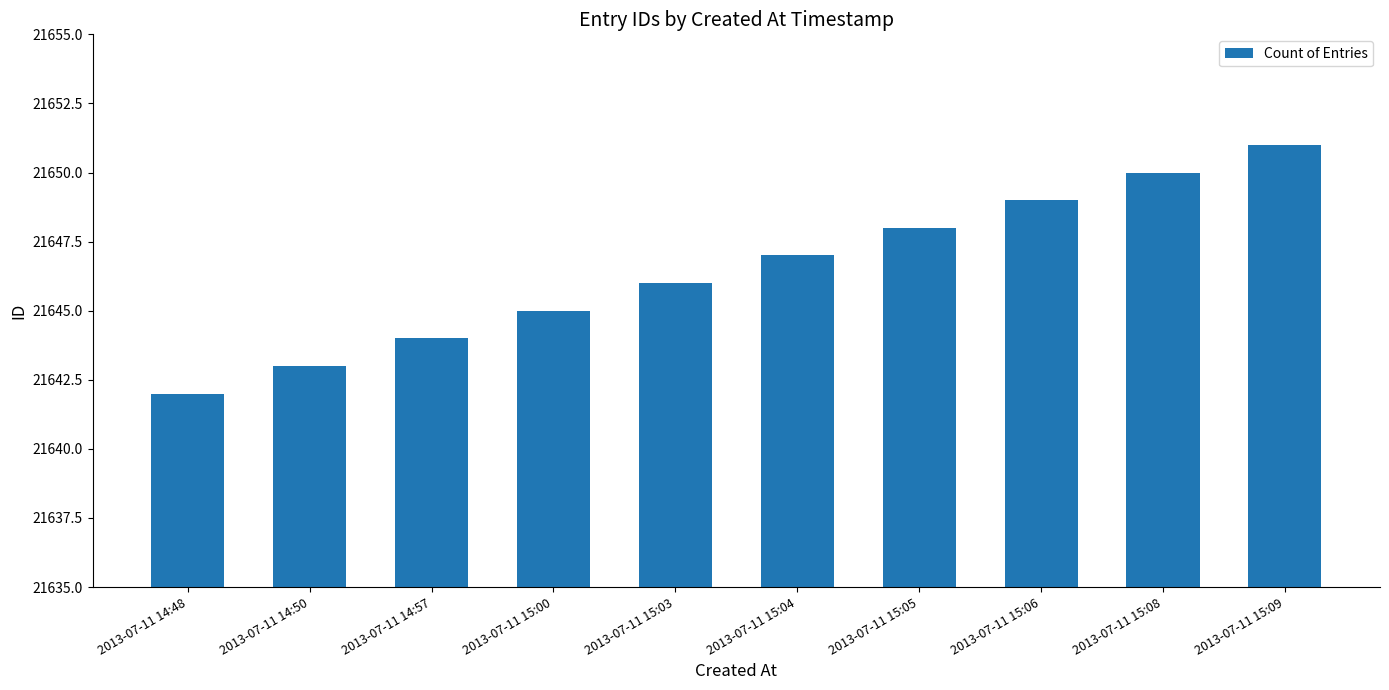

Reading left to right, transcribe all the data shown in this chart.

21642	21643	21644	21645	21646	21647	21648	21649	21650	21651